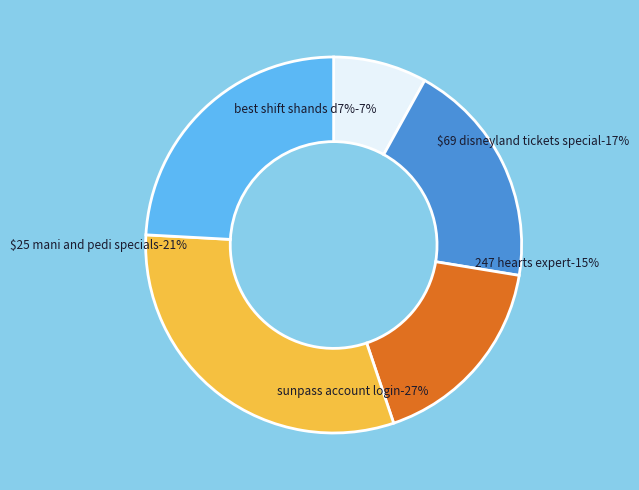

Is it true that 28-20003 is 1% of the pie?

False